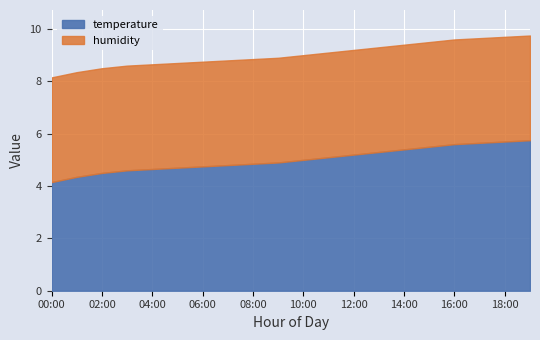

Which series changed the most between 00:00 and 10:00?

temperature